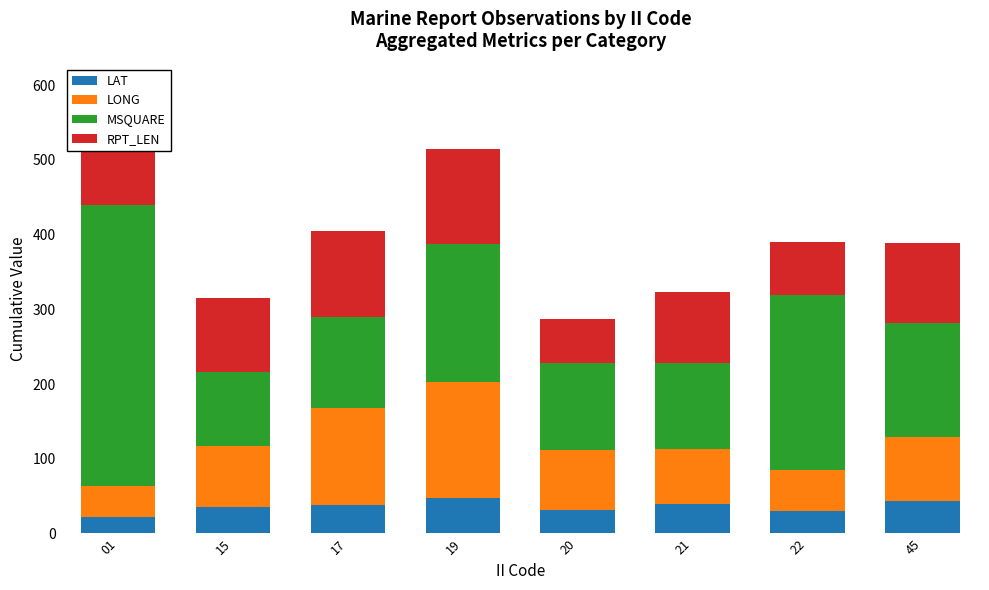

What is the highest value of the LAT series?

47.5